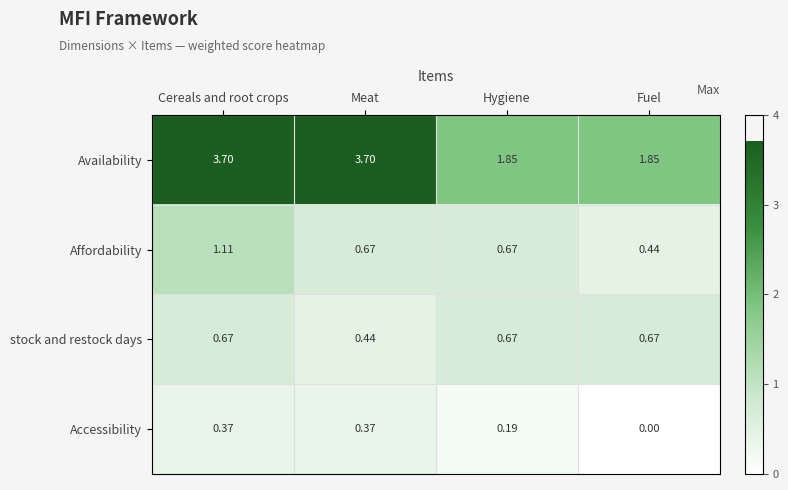

At which category is the sum across all series the highest?

Cereals and root crops